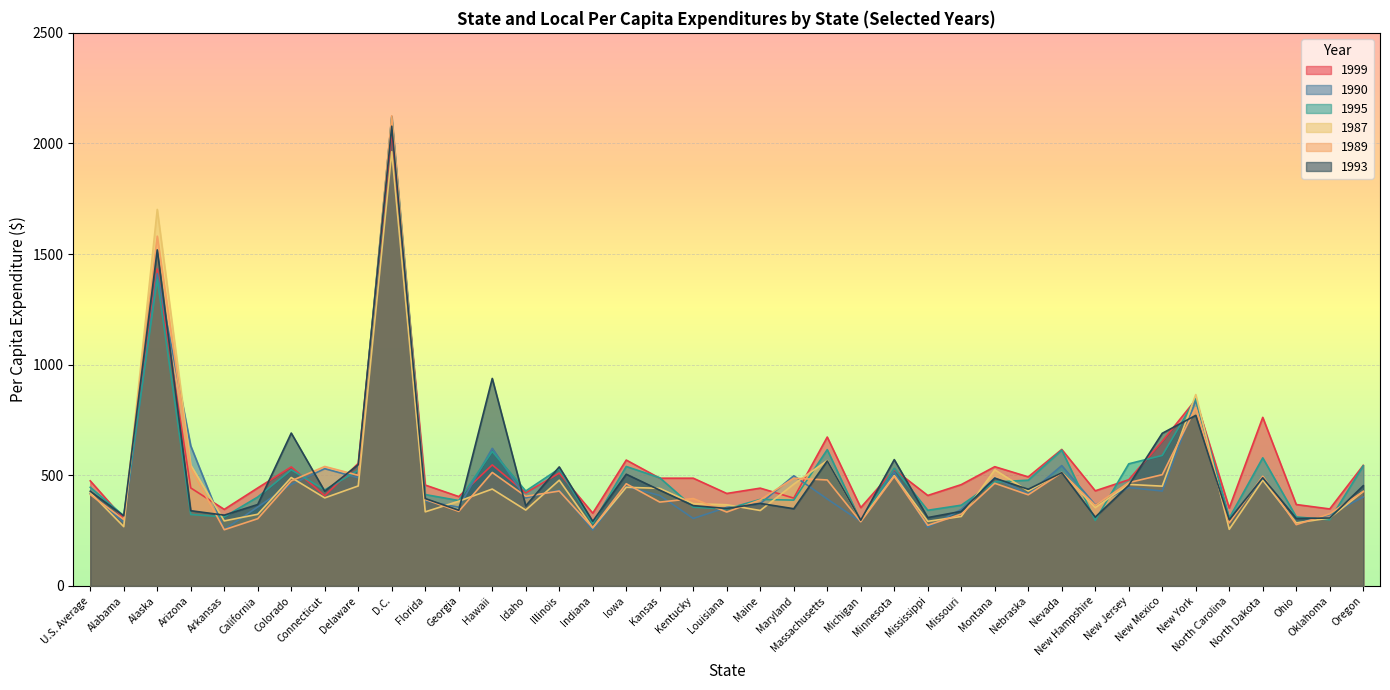

List the series in order of their peak value, lowest first.

1987, 1999, 1993, 1995, 1990, 1989